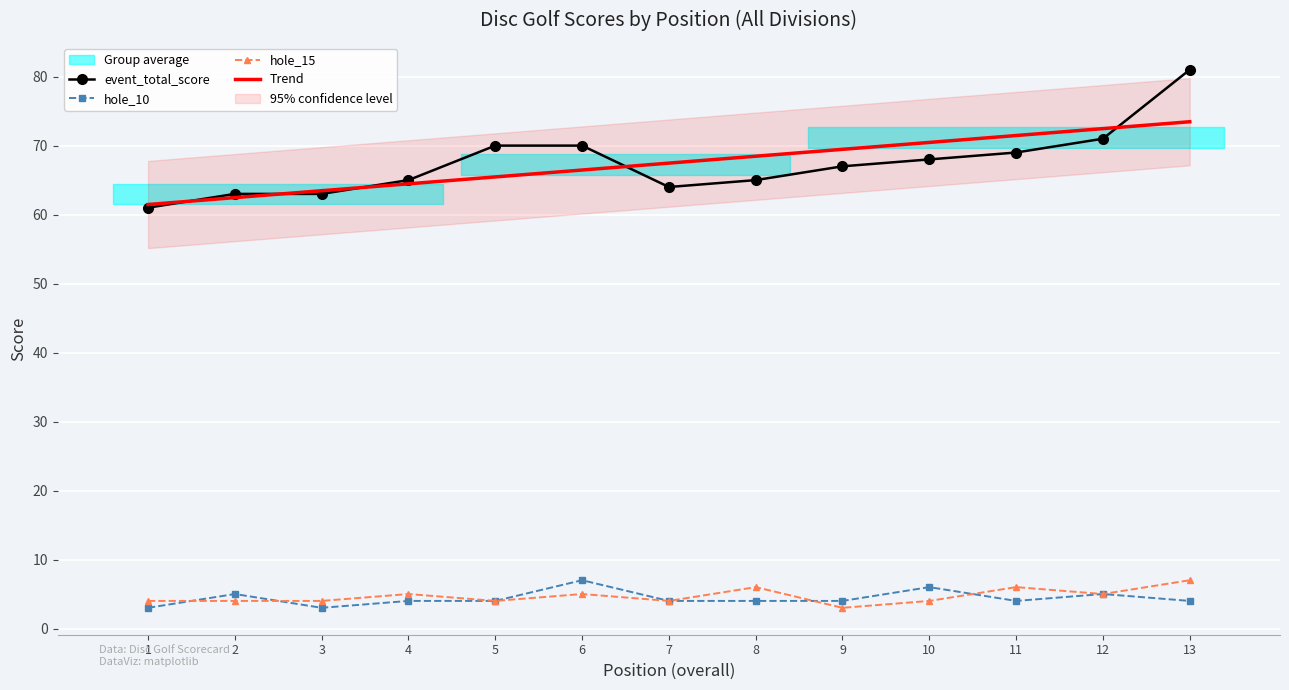

Where does the hole_15 series first go above 4?

4